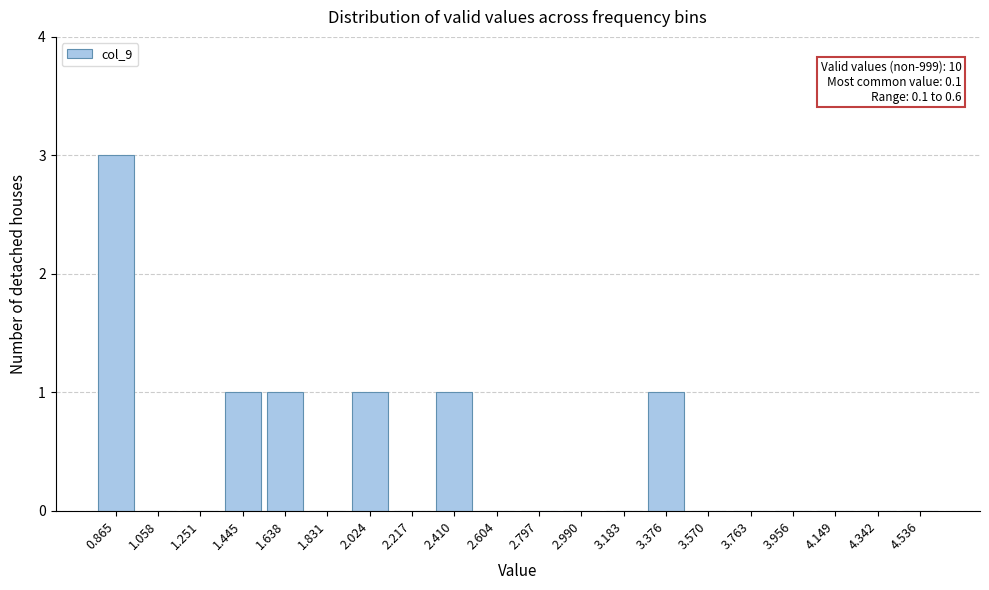

Reading left to right, what are all the values shown in this chart?

0.865=3	1.058=0	1.251=0	1.445=1	1.638=1	1.831=0	2.024=1	2.217=0	2.410=1	2.604=0	2.797=0	2.990=0	3.183=0	3.376=1	3.570=0	3.763=0	3.956=0	4.149=0	4.342=0	4.536=0